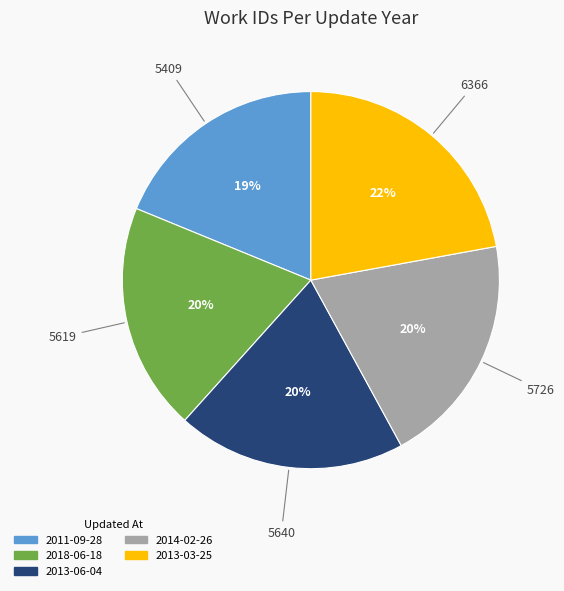

How many segments does this pie chart have?

5